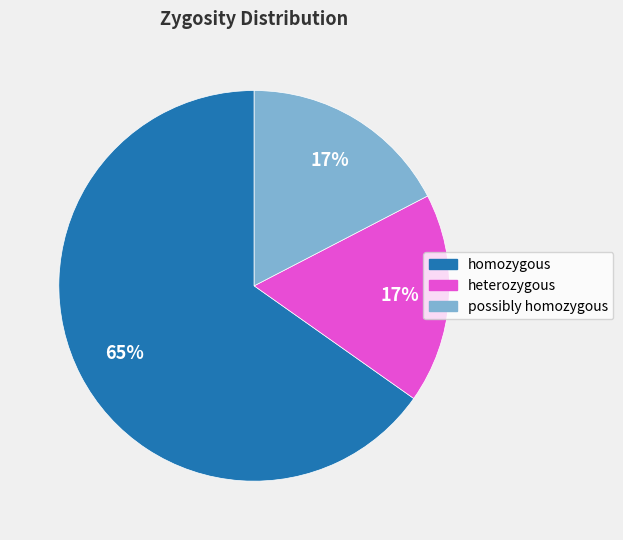

What is the majority slice?

homozygous